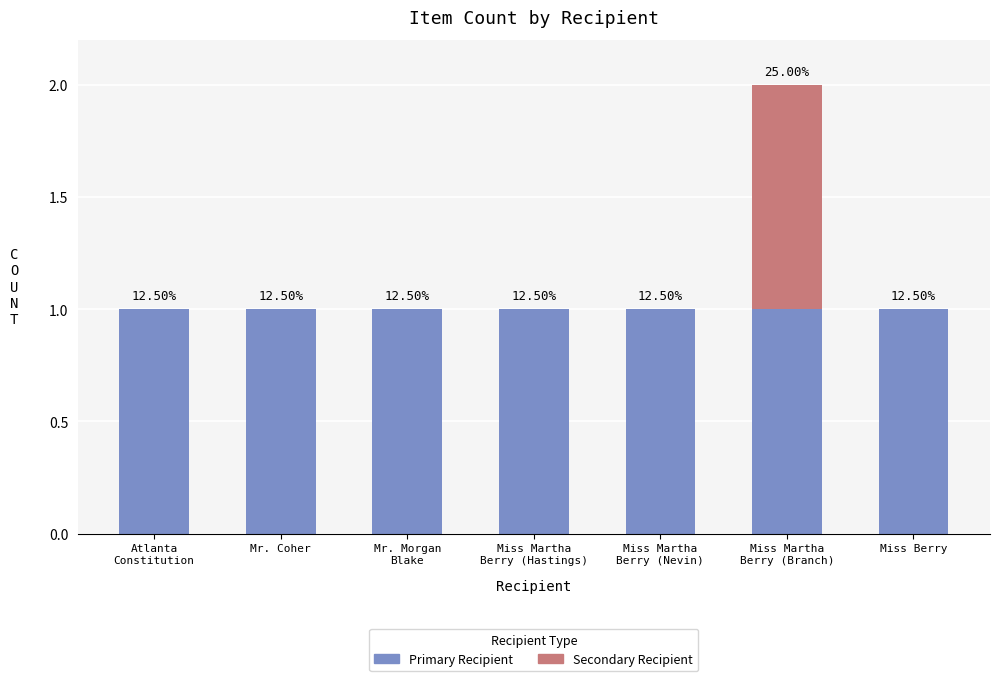

Rank the series by their average value, from highest to lowest.

Primary Recipient, Secondary Recipient